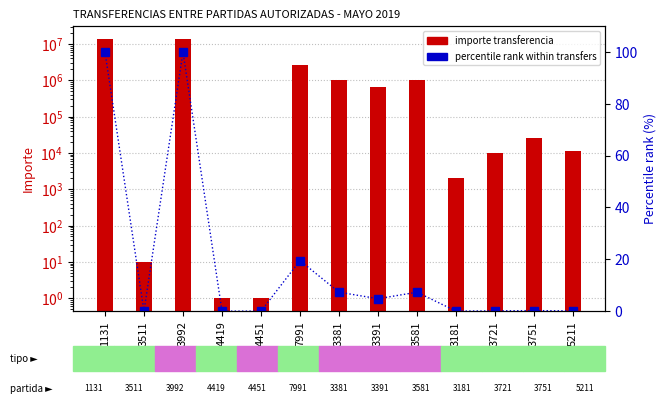

True or false: importe (ORIGEN/DESTINO) has a value of 3309905.6 at 1131.

False